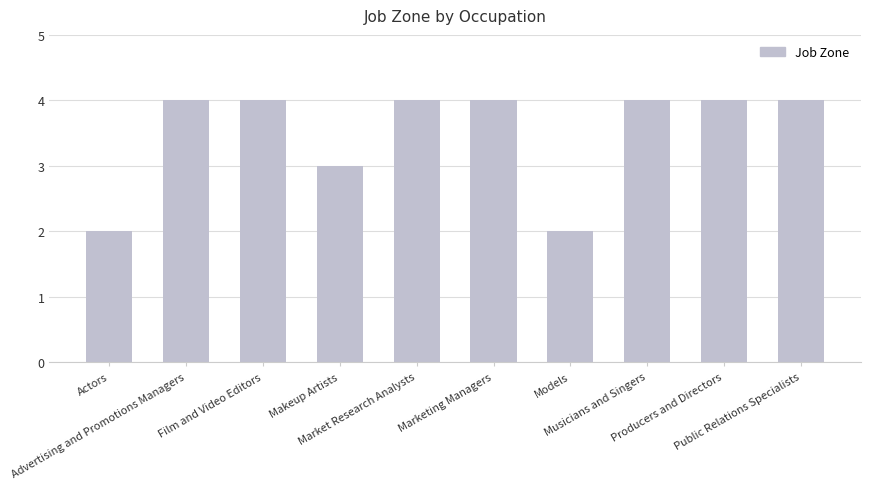

What position from the right is Marketing Managers?

5